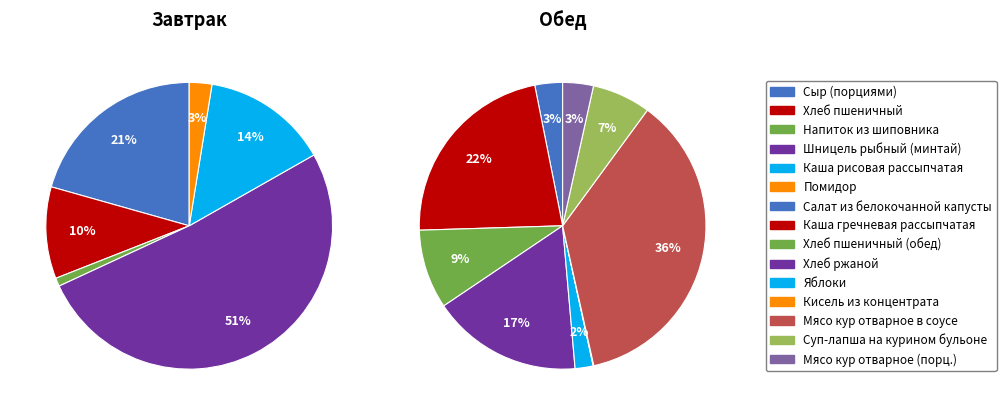

What is the smallest slice in the pie chart?

Завтрак